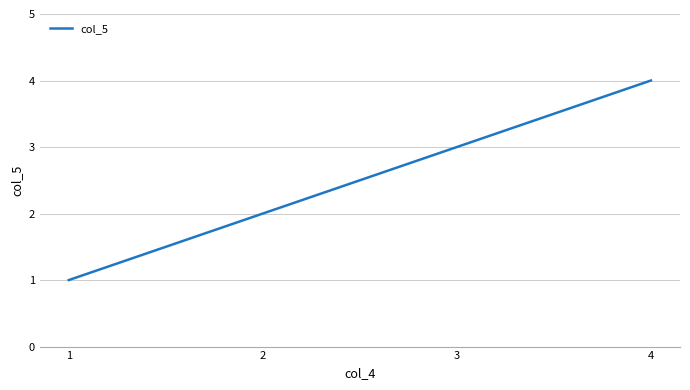

What is the change in value from 2 to 4?

+2